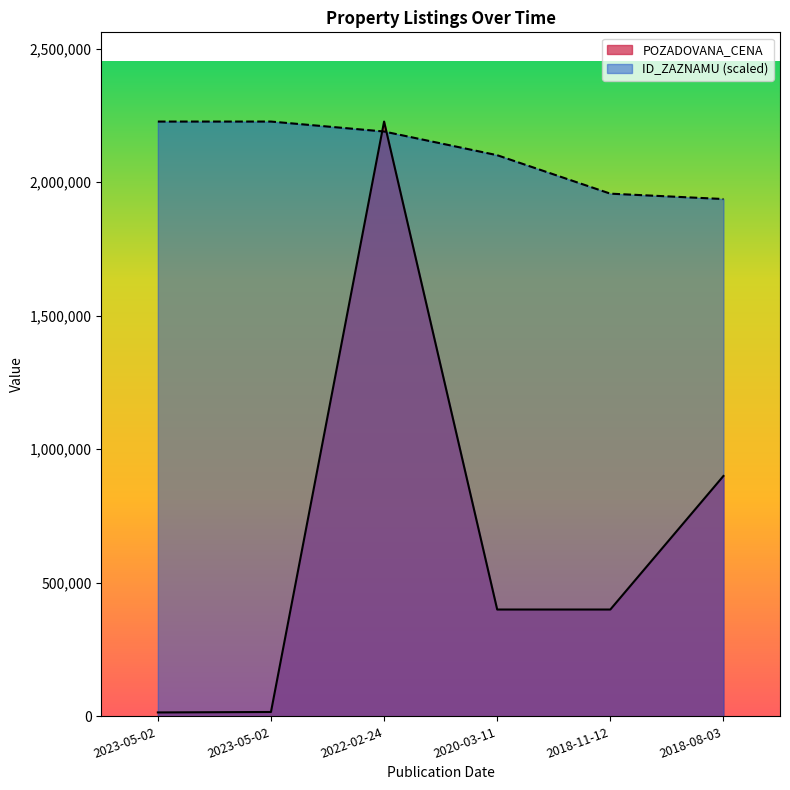

How many lines are shown in the chart?

2